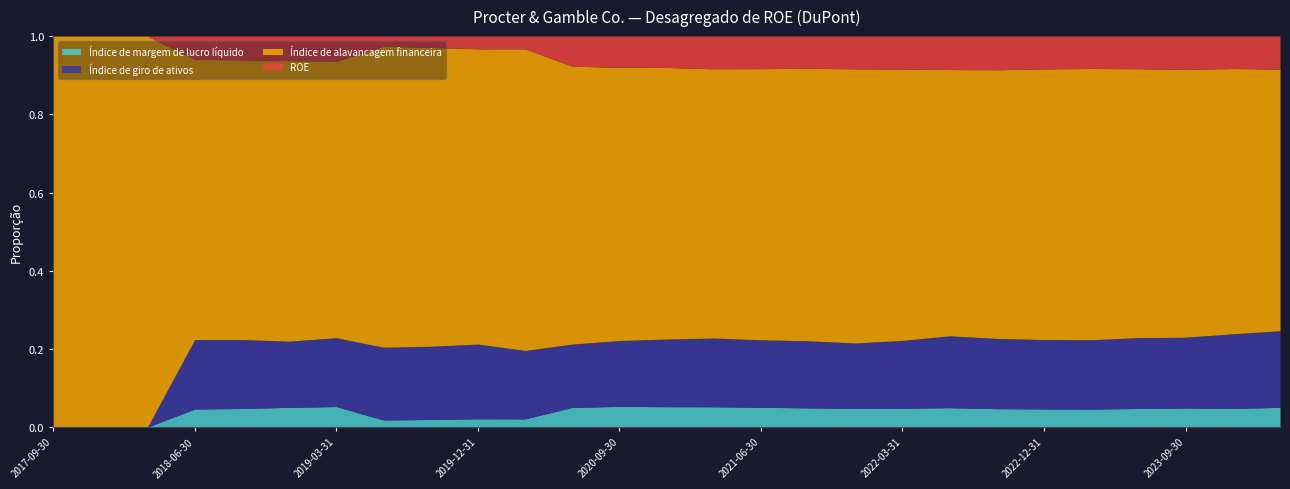

True or false: Índice de alavancagem financeira and Índice de giro de ativos intersect in this chart.

False